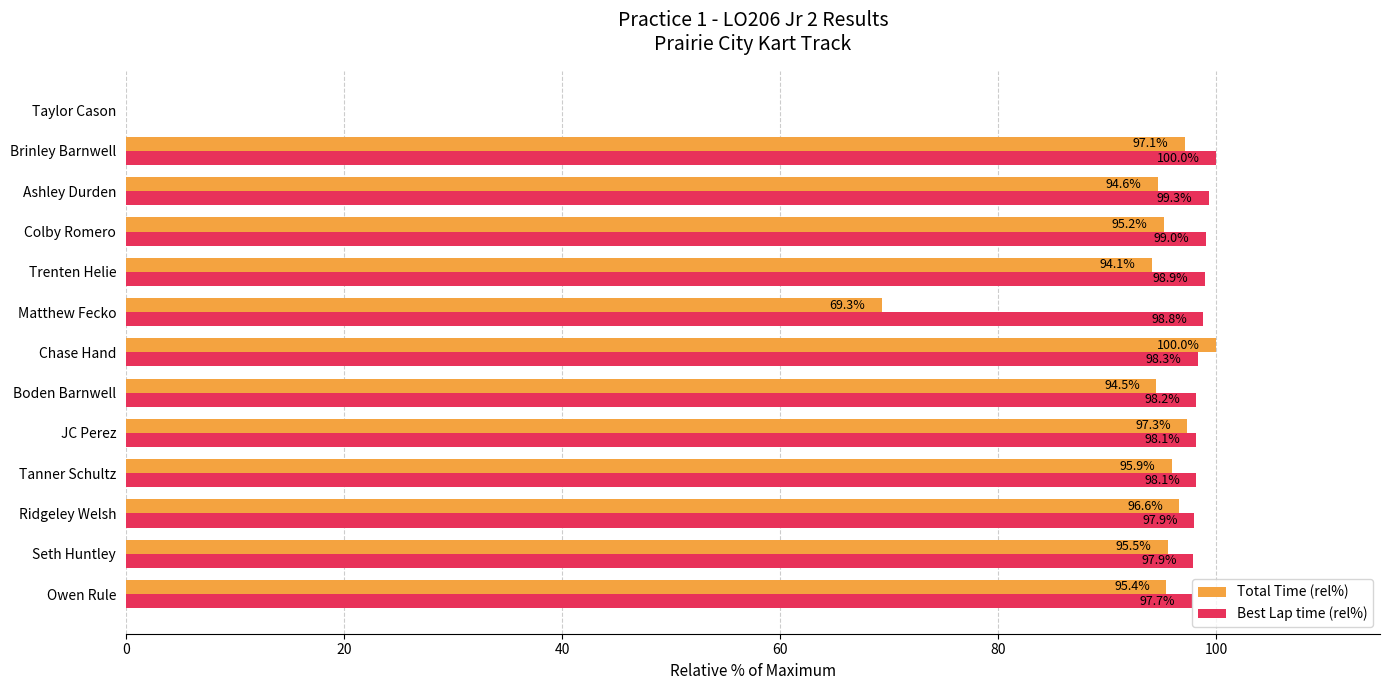

What are all the series names shown in the legend?

Total Time (rel%), Best Lap time (rel%)